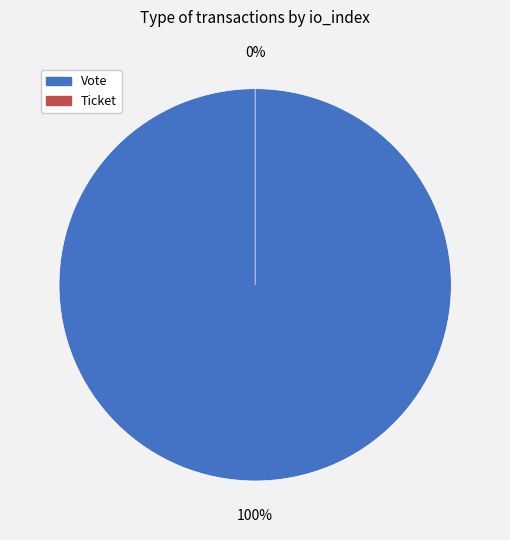

Does any single category account for the majority?

Yes